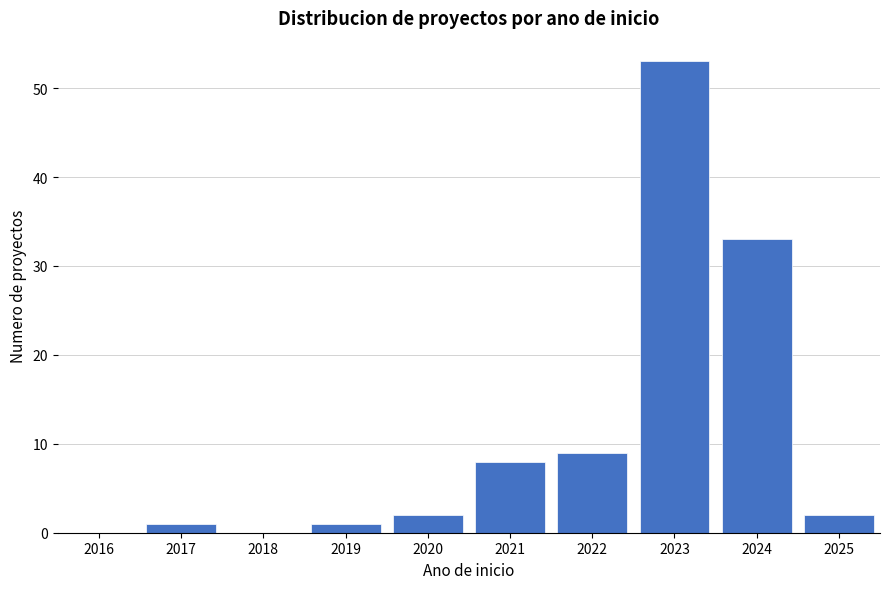

Reading left to right, list all the values displayed in this chart.

2016=0	2017=1	2018=0	2019=1	2020=2	2021=8	2022=9	2023=53	2024=33	2025=2